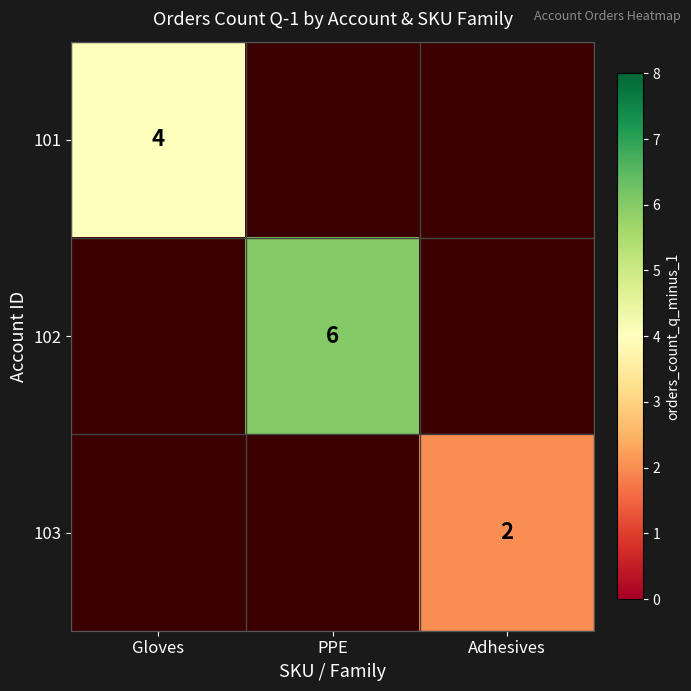

Which has a higher value, Adhesives or PPE?

PPE